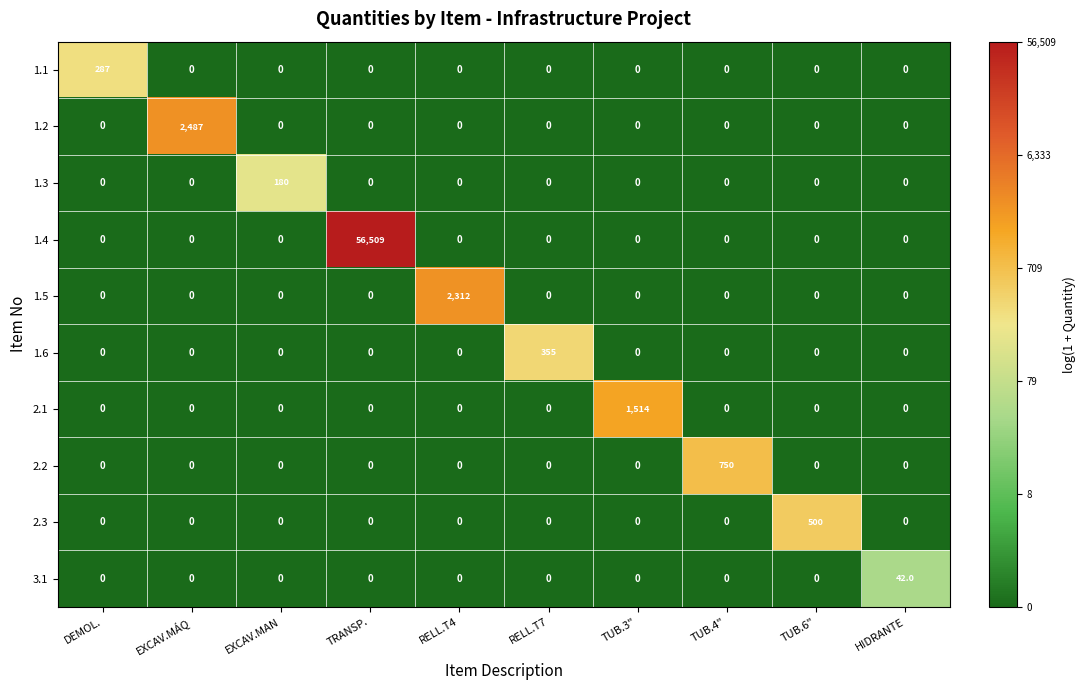

Which category has the highest value across all series?

TRANSP.